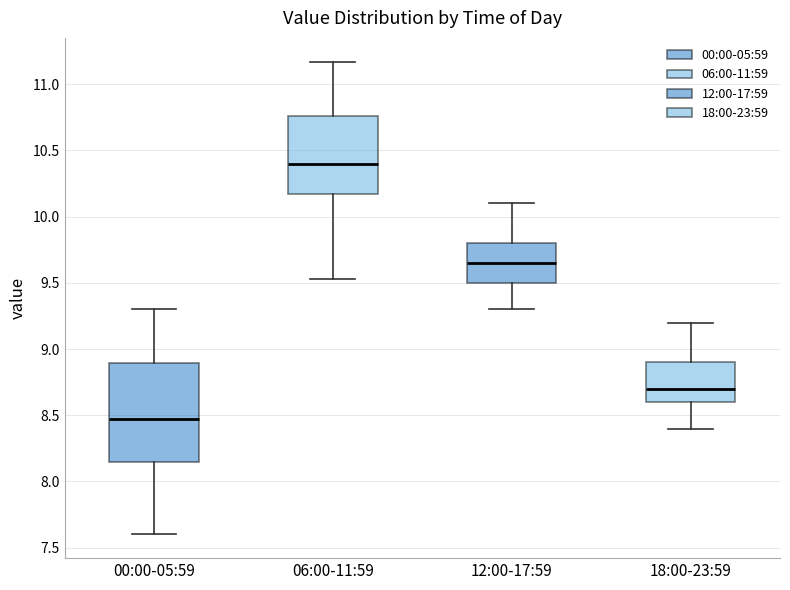

Comparing the boxes themselves (not the whiskers), which one is the tallest?

00:00-05:59